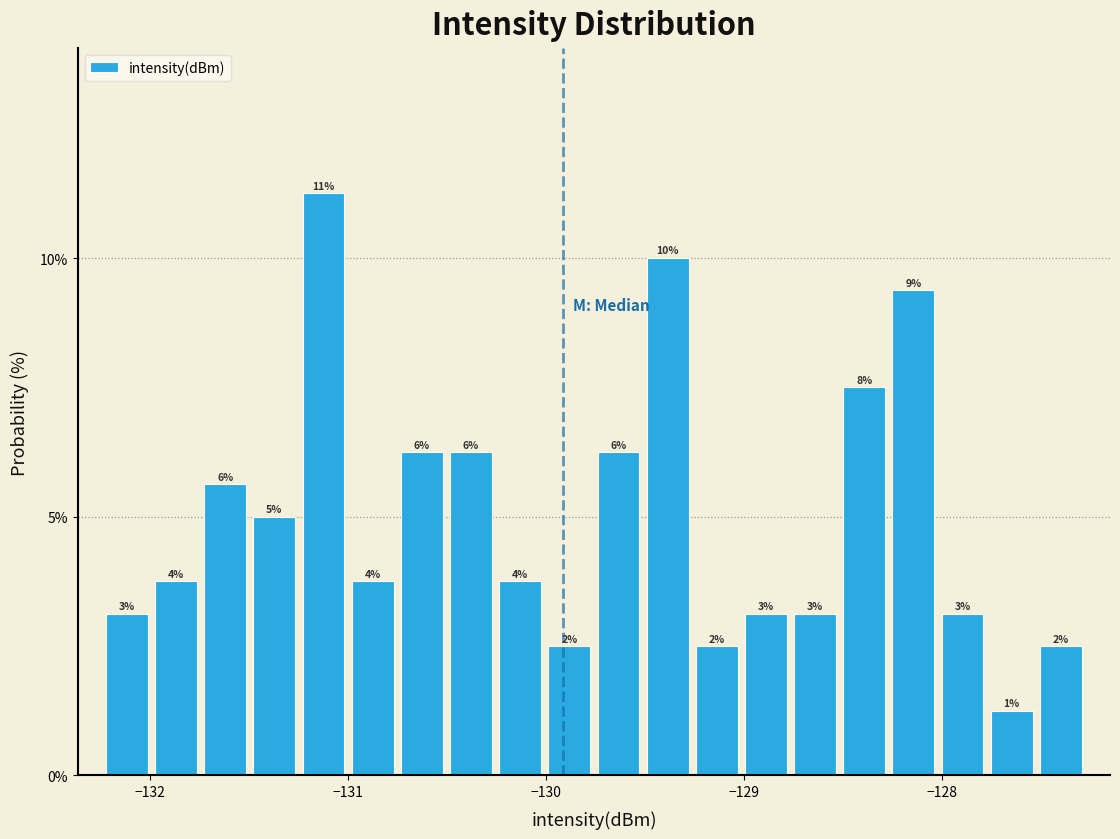

Around what value on the x-axis is the tallest bar? Give the approximate position of its centre, as read against the axis.

-131.1